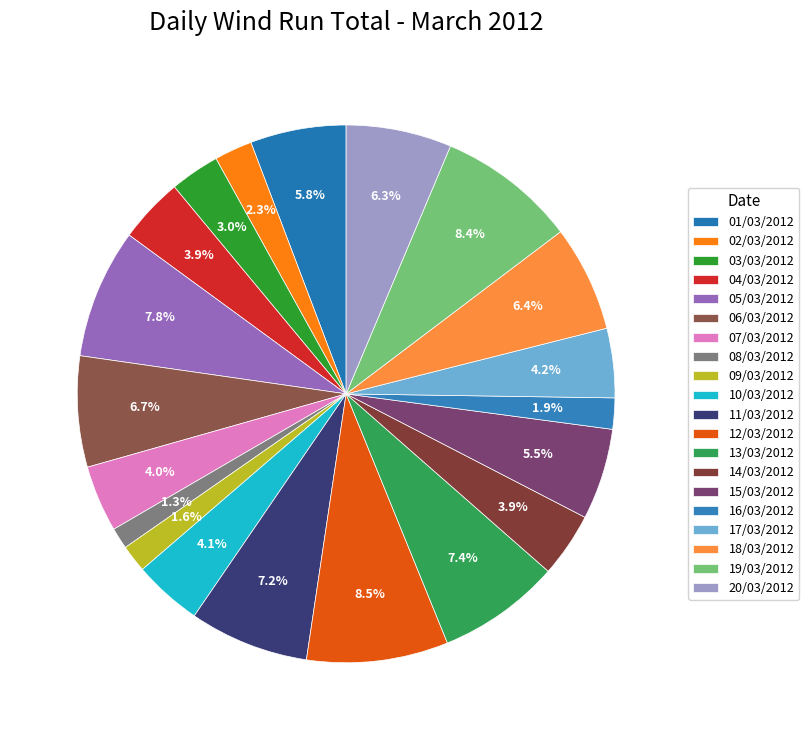

How many slices are in this pie chart?

20